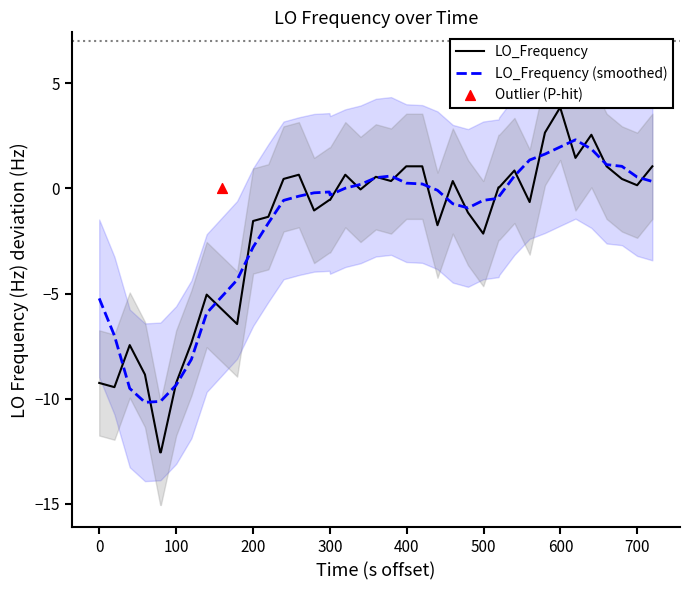

Which series contains the lowest Y value?

LO_Frequency